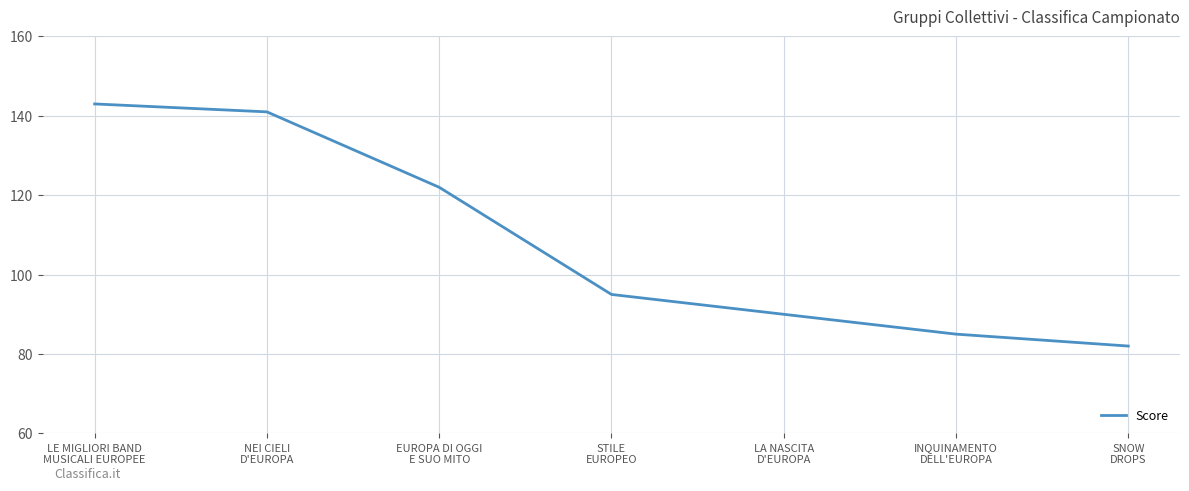

What is the smallest value displayed?

82